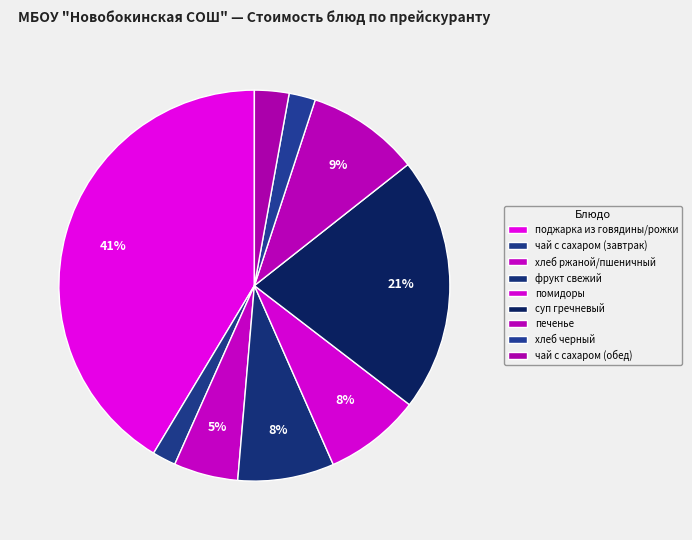

To the nearest percent, what percentage of the pie is суп гречневый?

21%